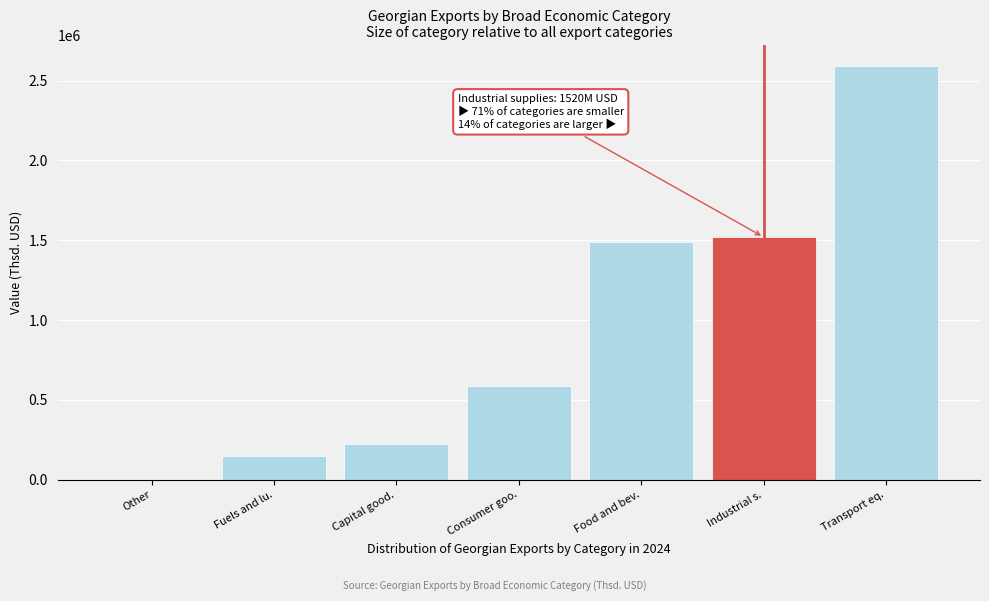

Reading left to right, what are all the values shown in this chart?

Other=6088.8	Fuels and lu.=145529.6	Capital good.=223153.0	Consumer goo.=586341.5	Food and bev.=1487535.3	Industrial s.=1519518.0	Transport eq.=2590266.3